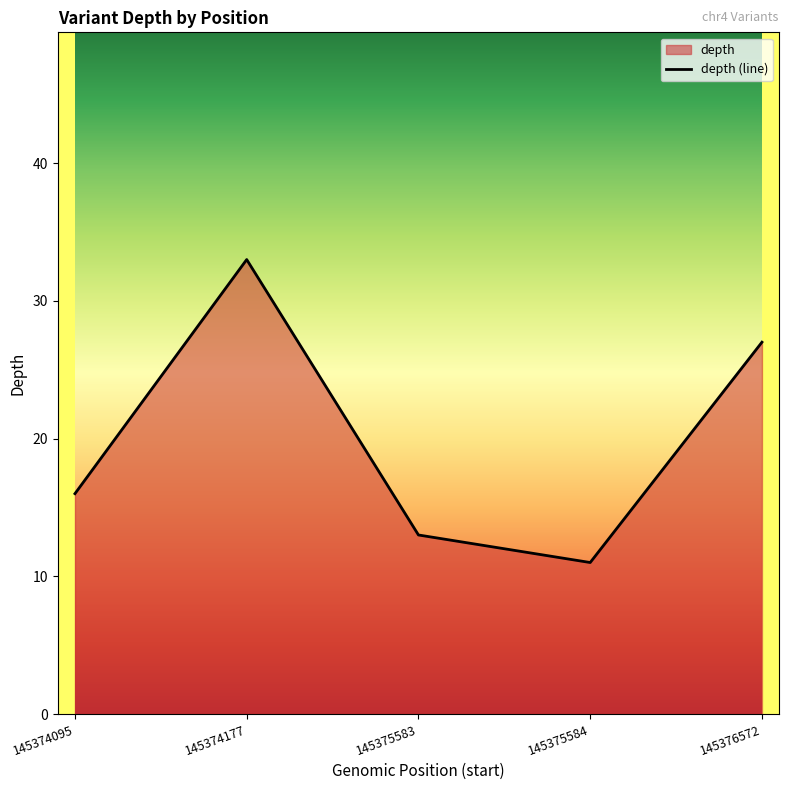

True or false: the data shows 17 at 145375584.

False